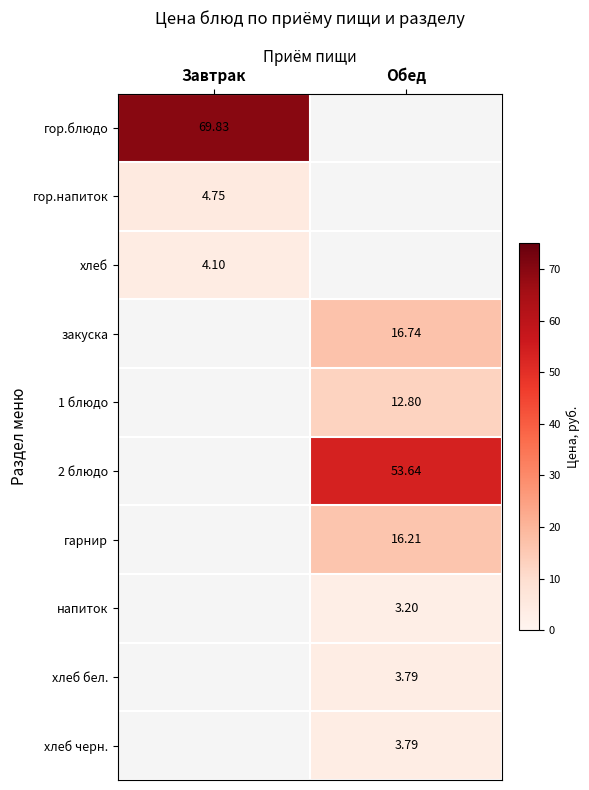

True or false: гор.напиток has a value of 8.2 at Завтрак.

False